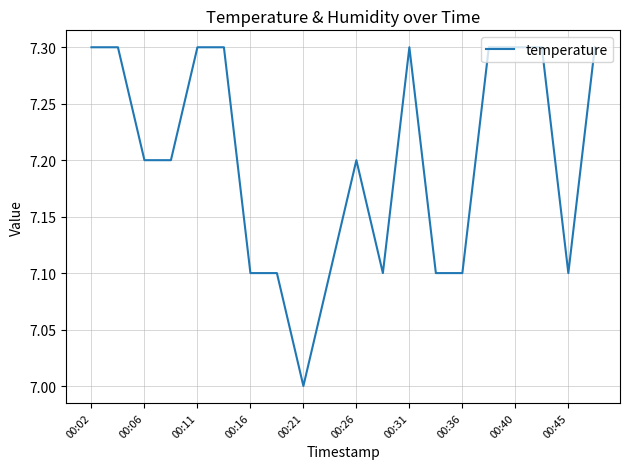

What is the maximum value shown in the chart?

7.3